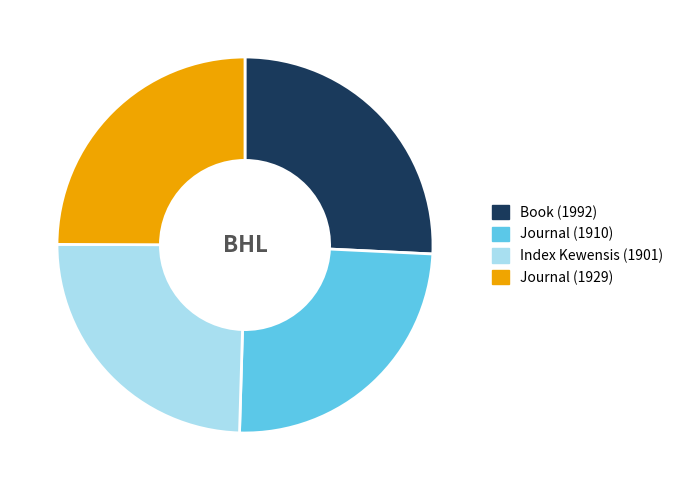

Is Index Kewensis (1901) the majority of the pie?

No